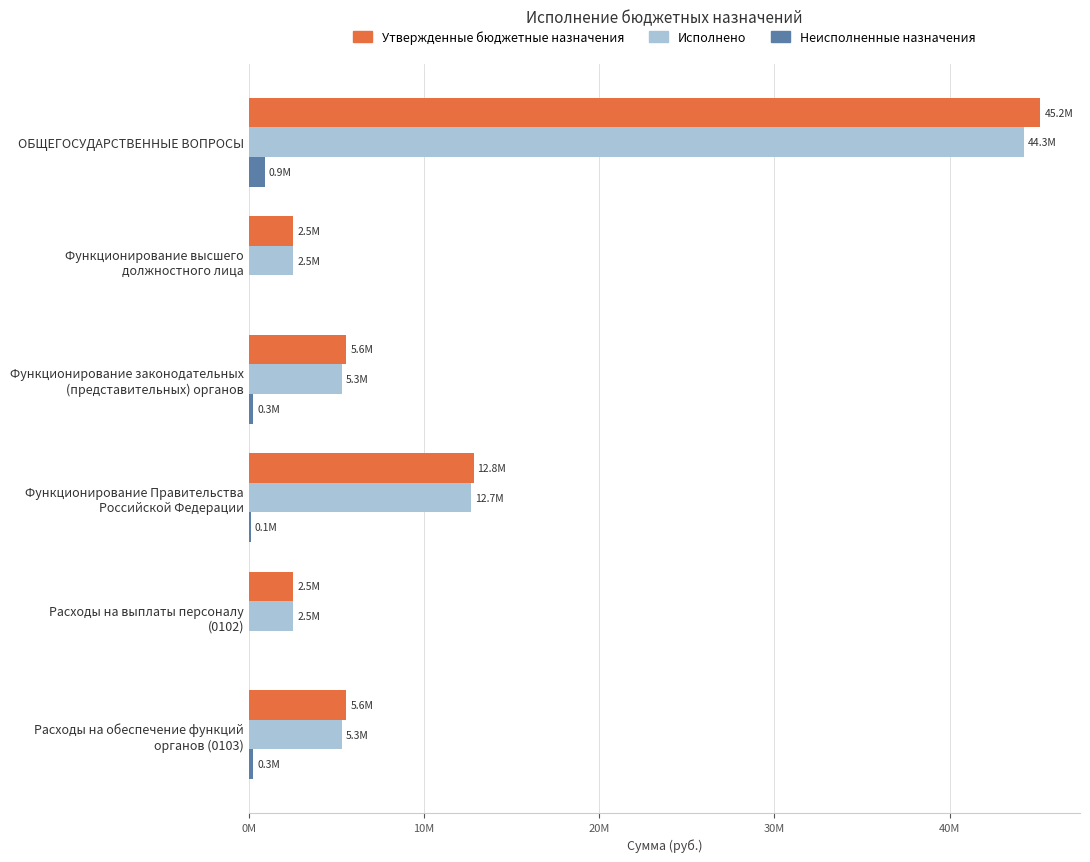

What are all the series names shown in the legend?

Утвержденные бюджетные назначения, Исполнено, Неисполненные назначения